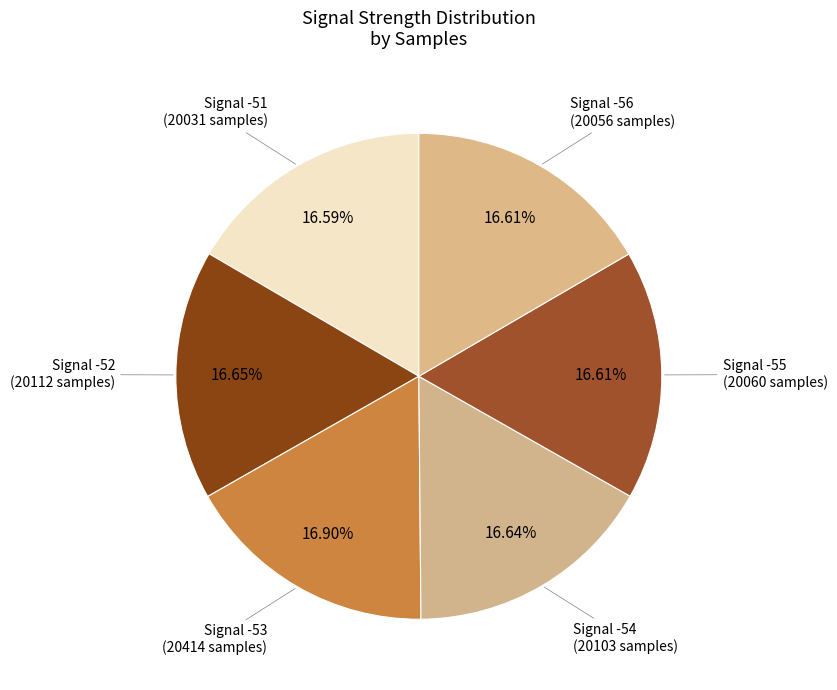

How many segments does this pie chart have?

6